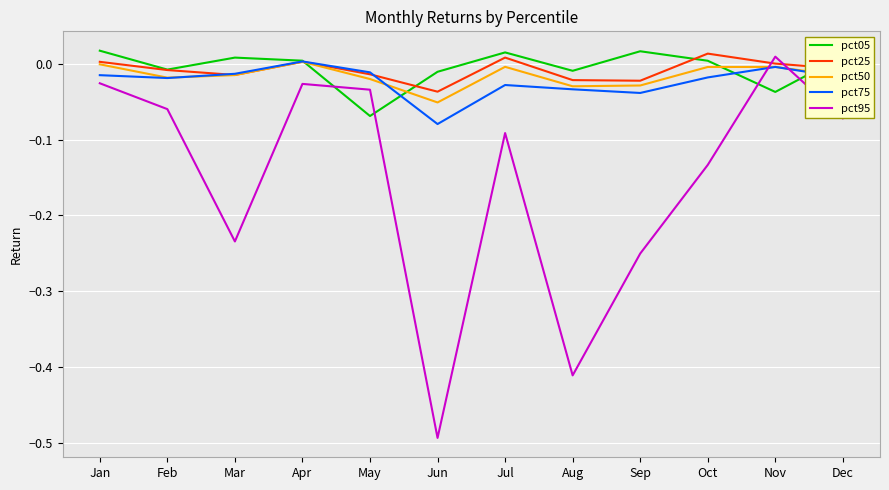

Which category has the lowest value in the pct25 series?

Jun